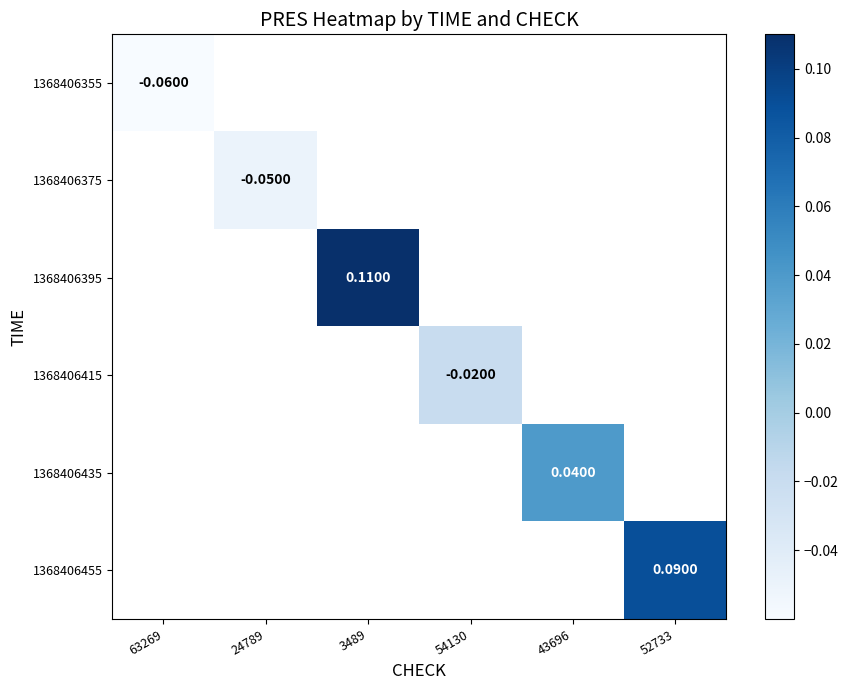

How many data points does each series have?

6